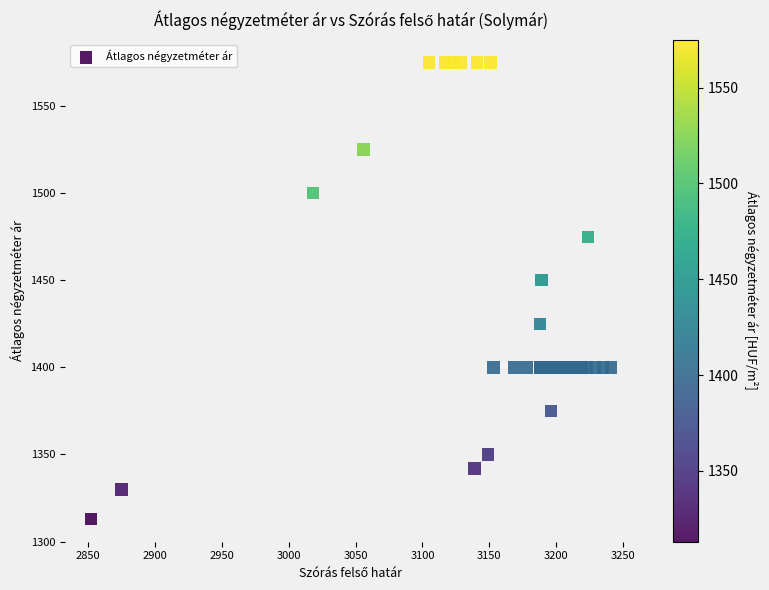

What Y value in the scatter plot is closest to 1444?

1450